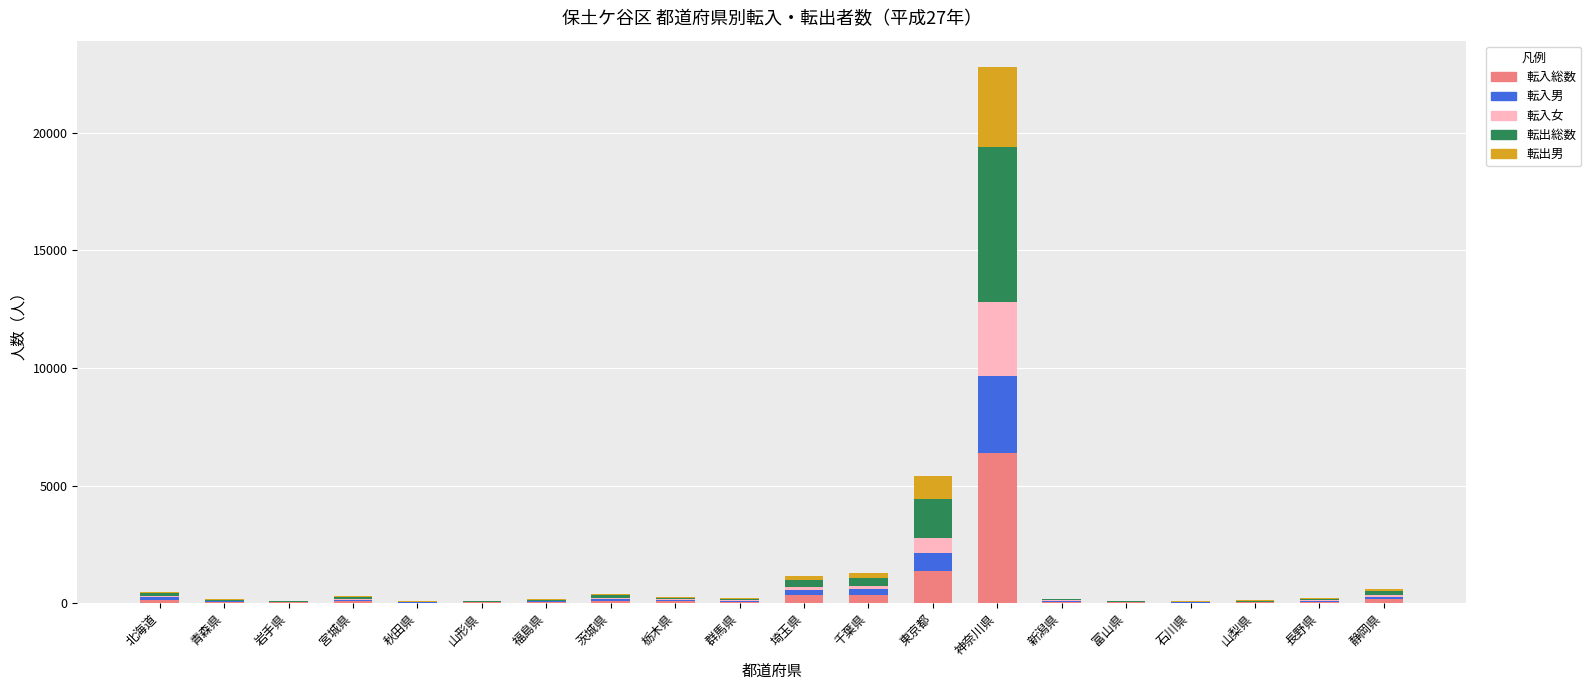

Which category has the highest value in the 転入総数 series?

神奈川県